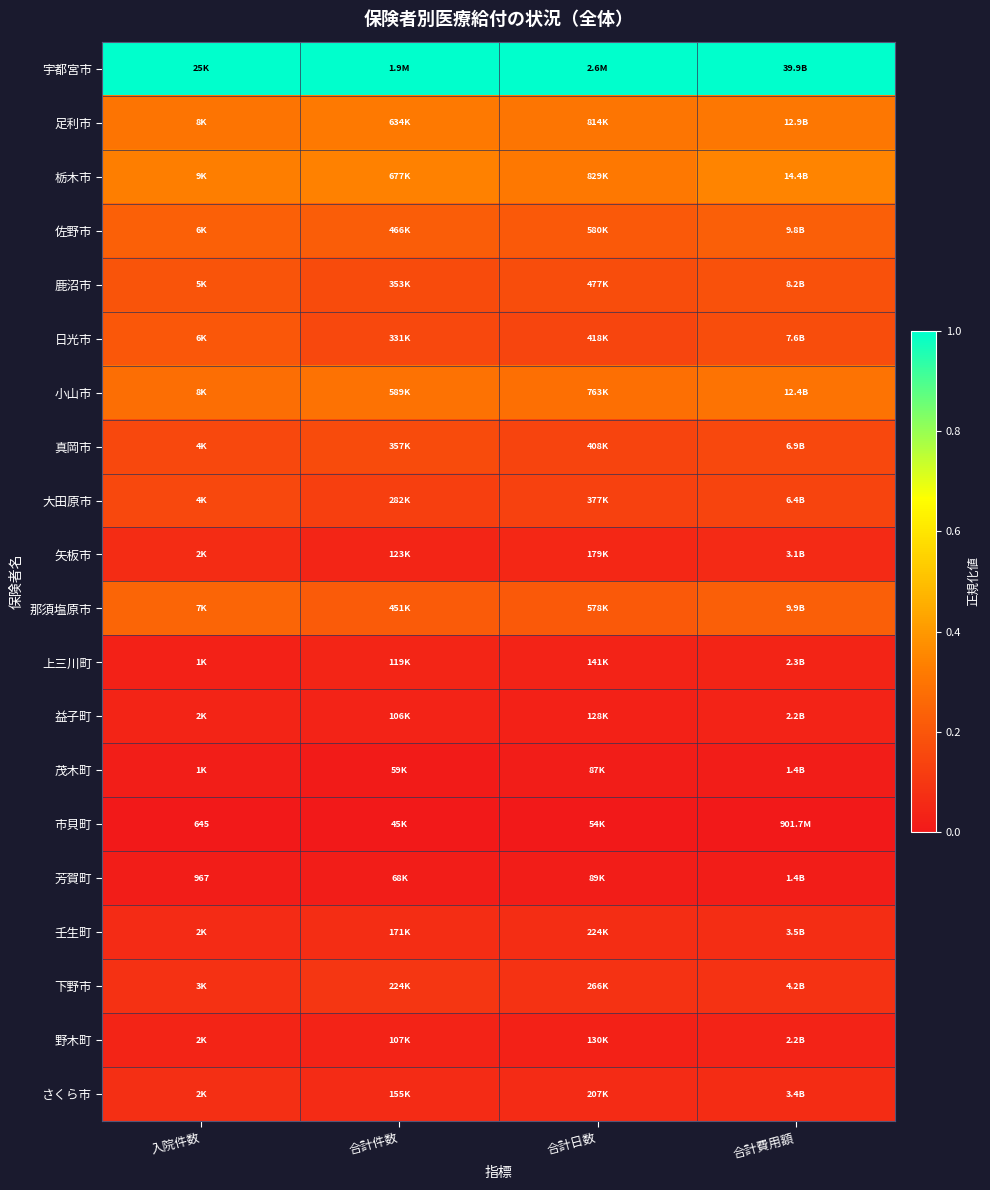

List the series in order of their peak value, highest first.

宇都宮市, 栃木市, 足利市, 小山市, 那須塩原市, 佐野市, 日光市, 鹿沼市, 真岡市, 大田原市, 下野市, さくら市, 壬生町, 矢板市, 上三川町, 益子町, 野木町, 茂木町, 芳賀町, 市貝町